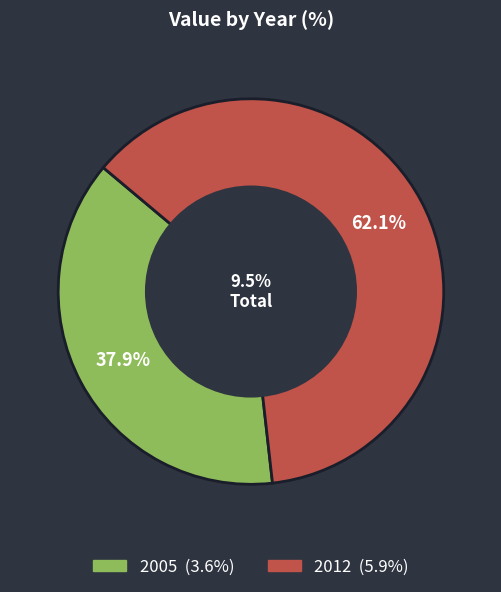

How many slices are in this pie chart?

2